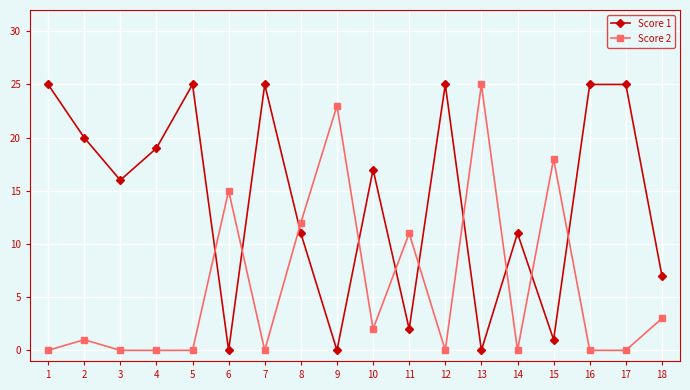

The Score 2 series shows 0 at 4. True or false?

True